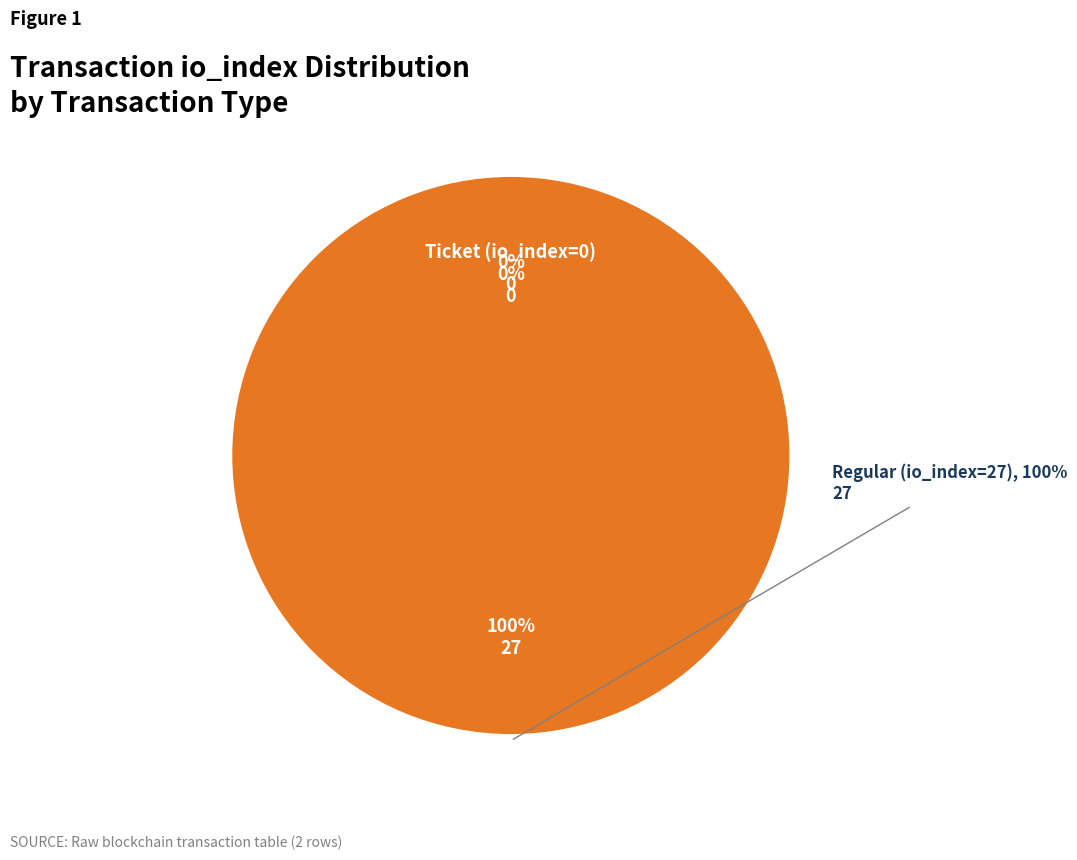

Is there a majority slice in this chart?

Yes